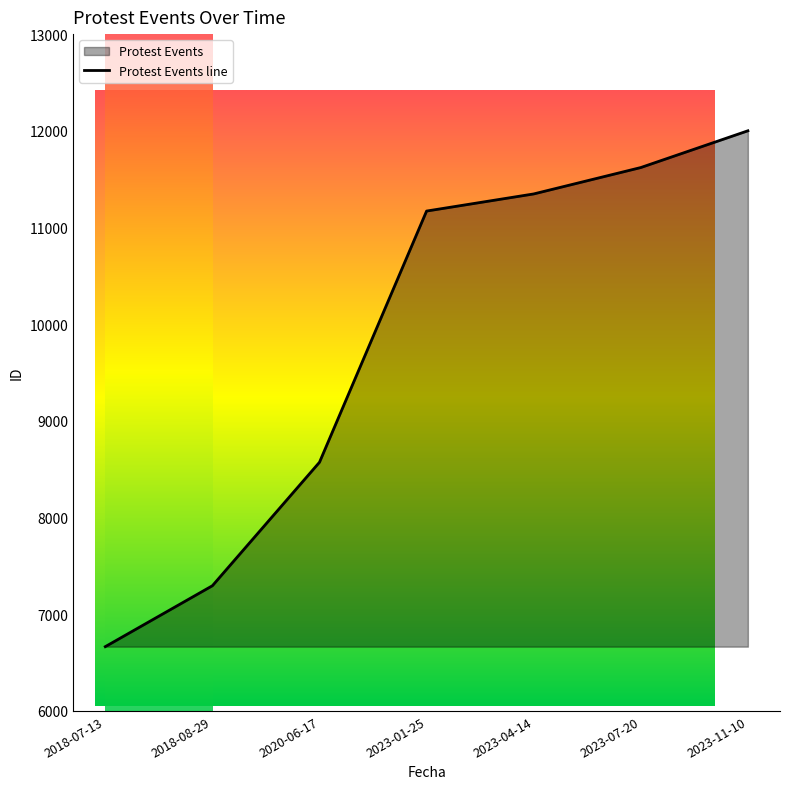

How many lines are shown in the chart?

1